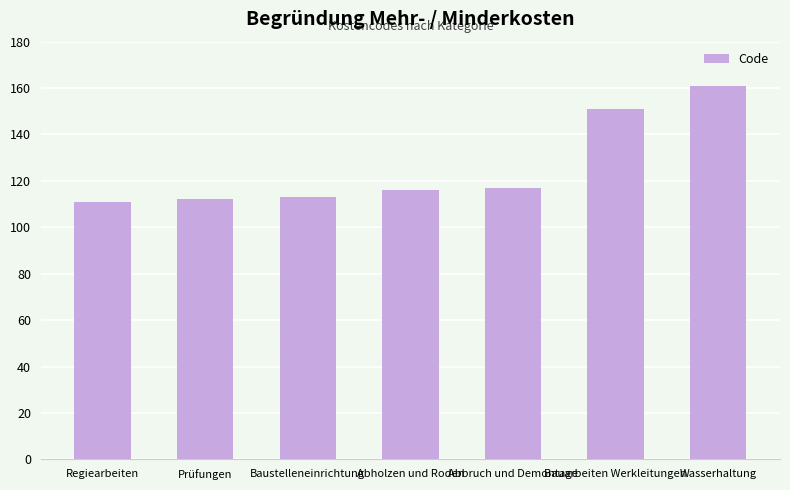

What is the difference between the second highest and second lowest values?

39